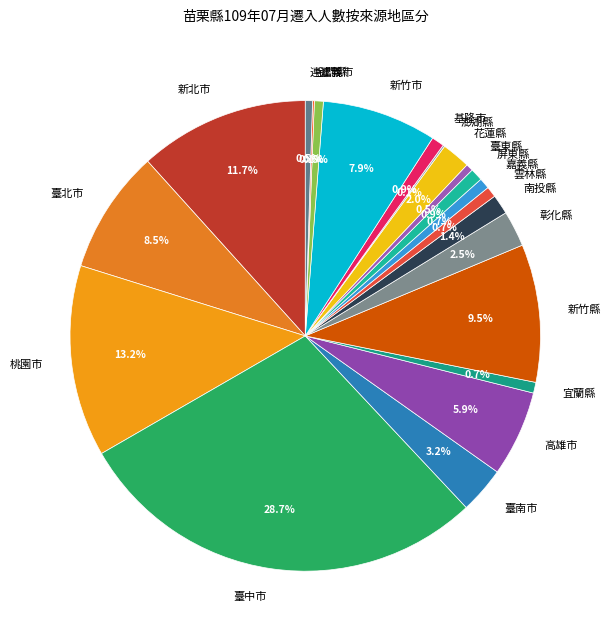

Is 基隆市 the majority of the pie?

No